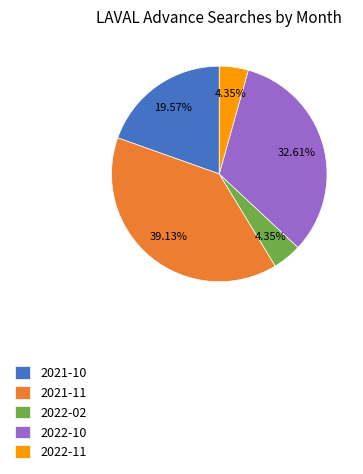

Which has a higher value, 2021-11 or 2022-11?

2021-11